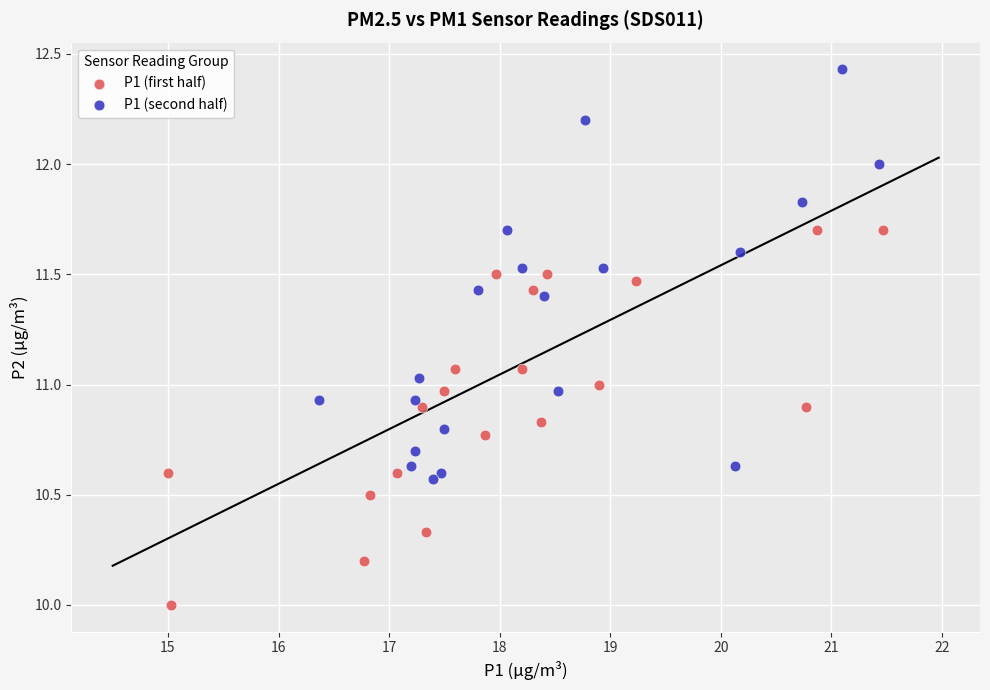

Which series reaches the maximum Y coordinate?

P1 (second half)